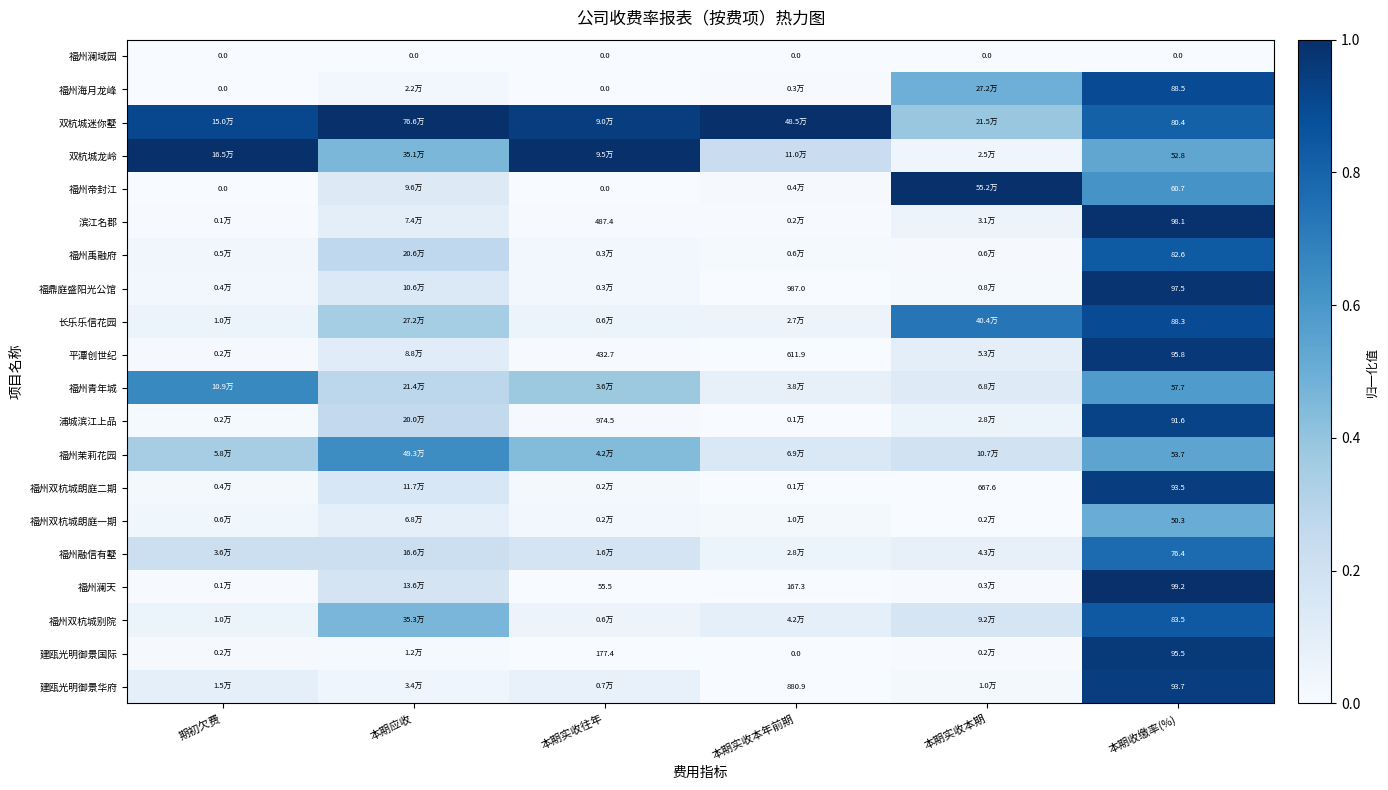

Rank the series at 本期收缴率(%) from highest to lowest value.

福州澜天, 滨江名郡, 福鼎庭盛阳光公馆, 平潭创世纪, 建瓯光明御景国际, 建瓯光明御景华府, 福州双杭城朗庭二期, 浦城滨江上品, 福州海月龙峰, 长乐乐信花园, 福州双杭城别院, 福州禹融府, 双杭城迷你墅, 福州融信有墅, 福州帝封江, 福州青年城, 福州茉莉花园, 双杭城龙岭, 福州双杭城朗庭一期, 福州澜域园